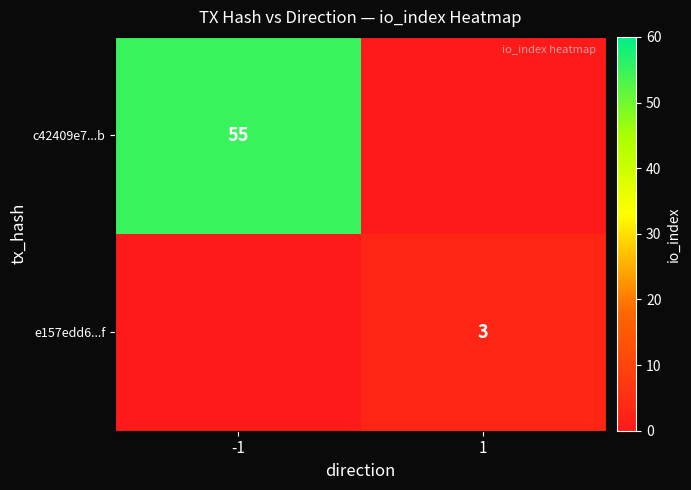

The value of c42409e7...b at -1 is 55. True or false?

True